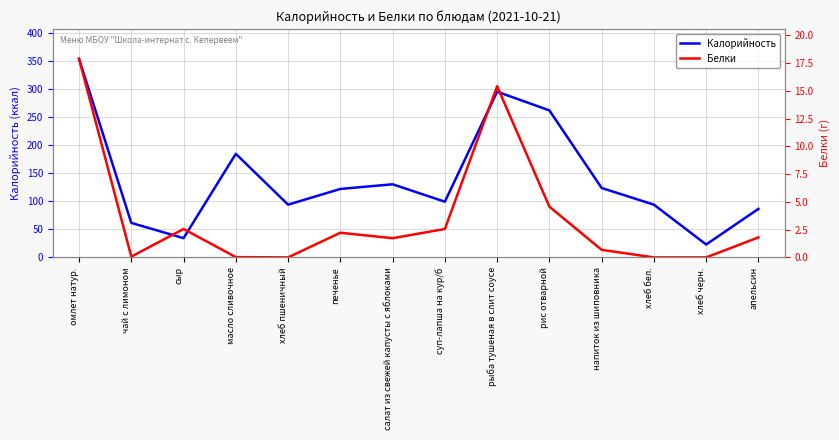

Between напиток из шиповника and чай с лимоном, which is larger?

напиток из шиповника